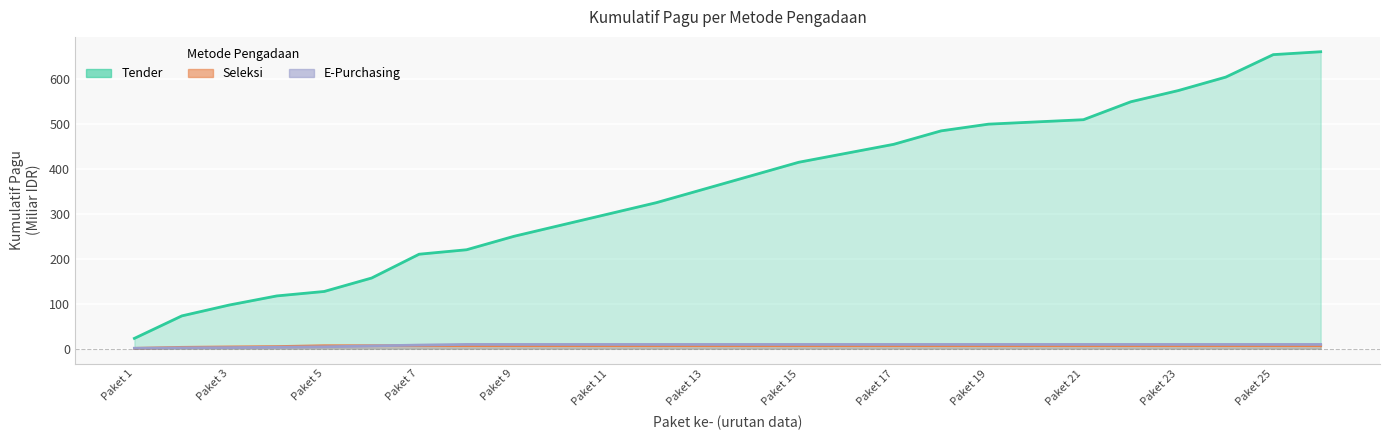

Rank the series at Paket 11 from highest to lowest value.

Tender, E-Purchasing, Seleksi